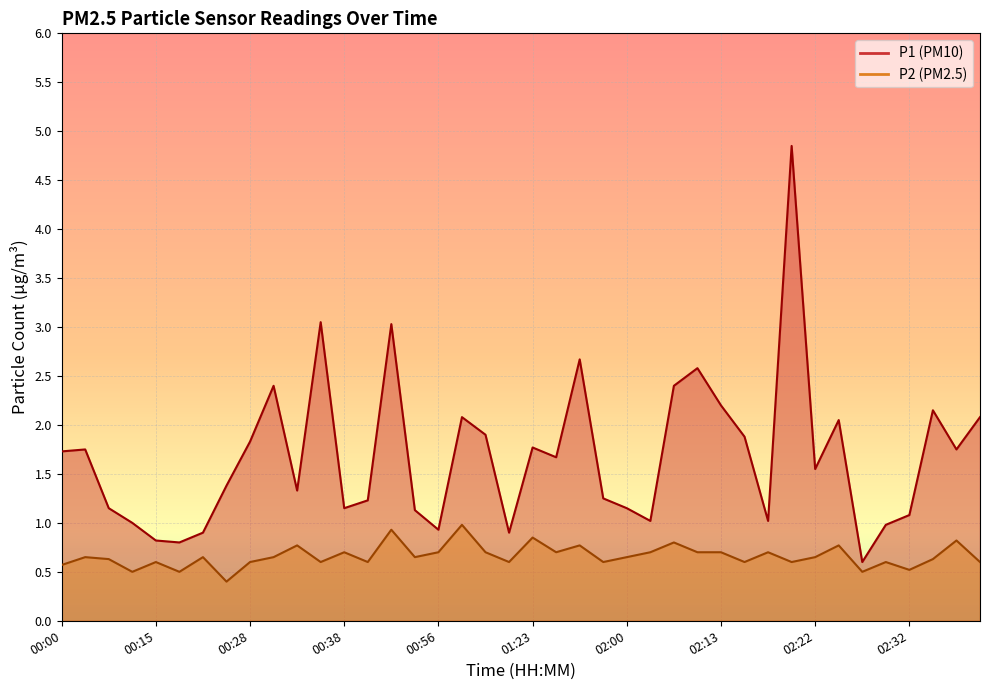

Which series has the largest total across all categories?

P1